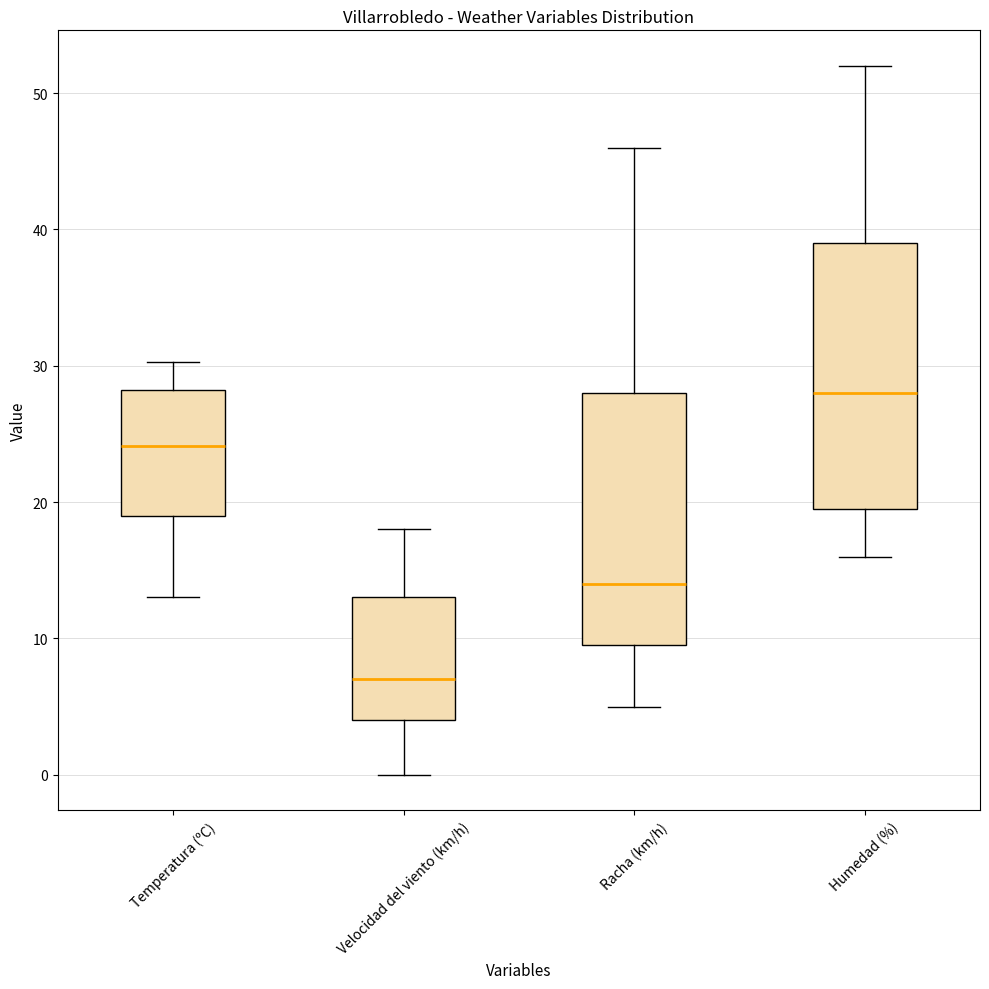

Where is the upper edge of the box for Velocidad del viento (km/h) on the y-axis? The values are not printed on the chart, so give them approximately, as read against the axis.

13